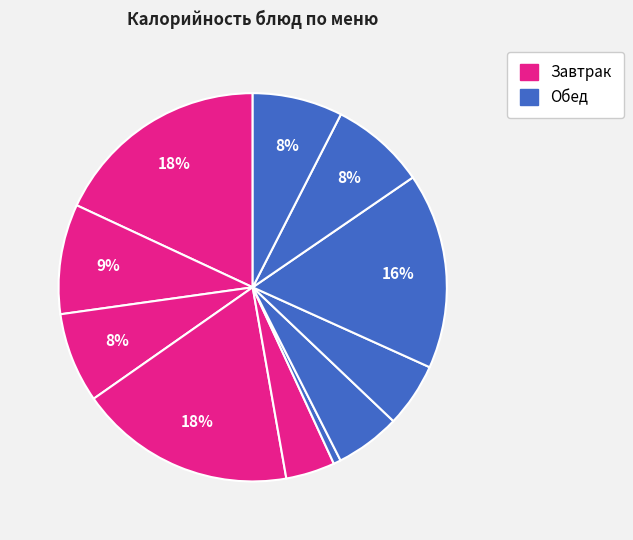

How many slices are in this pie chart?

11